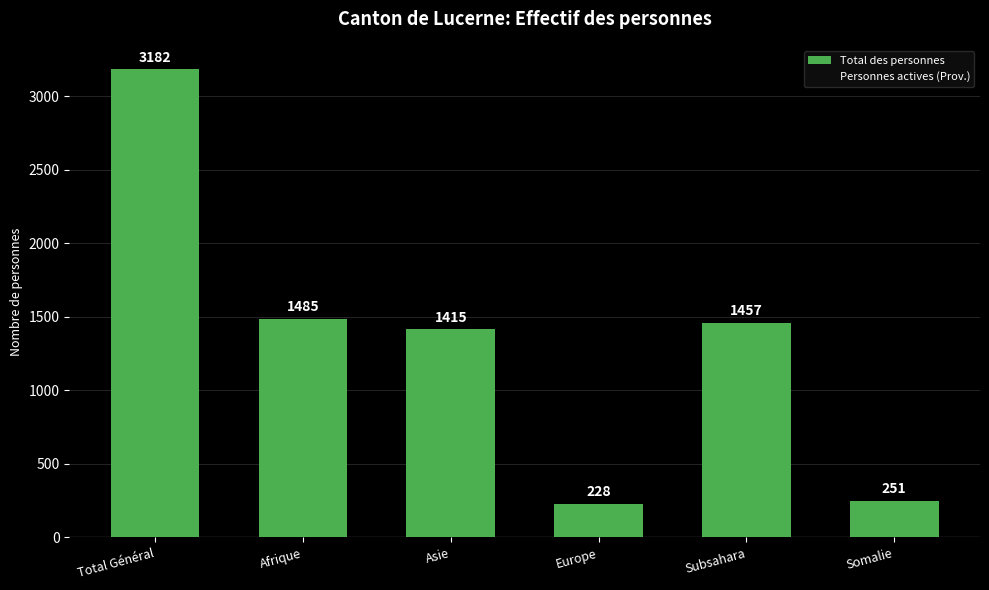

Where does the data first go above 1457?

Total Général